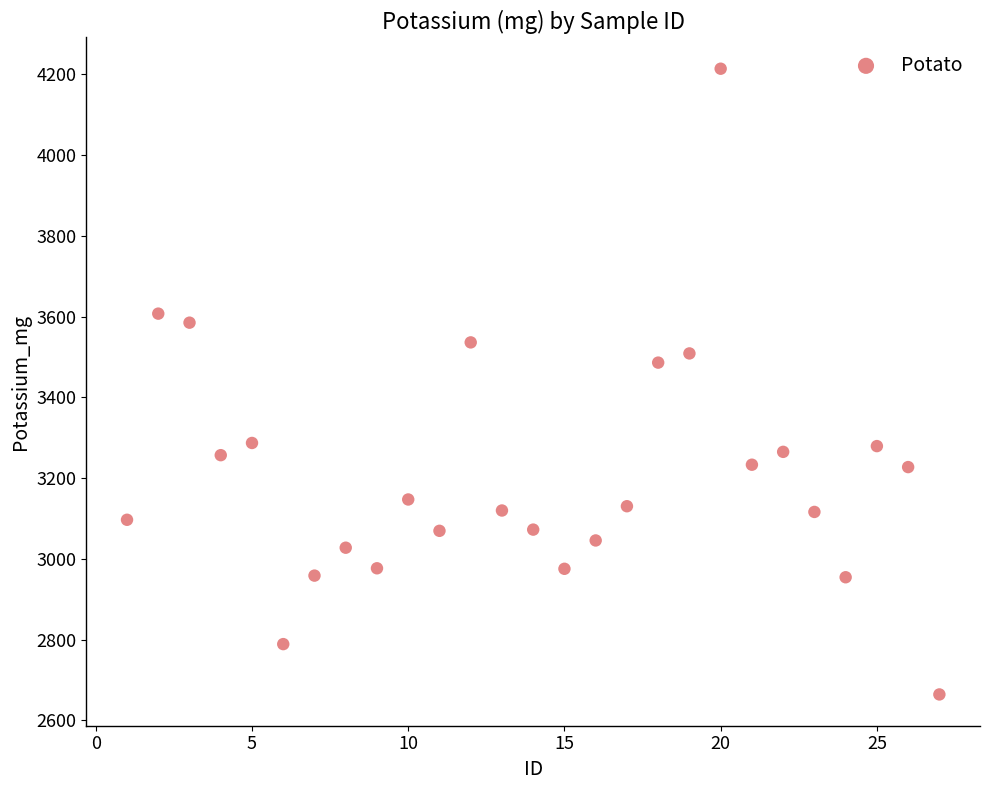

What Y value in the scatter plot is closest to 3438?

3485.9